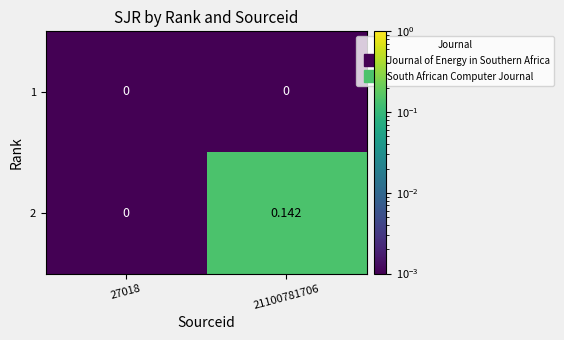

Is the value of 2 at 21100781706 greater than the value of 1 at 27018?

Yes